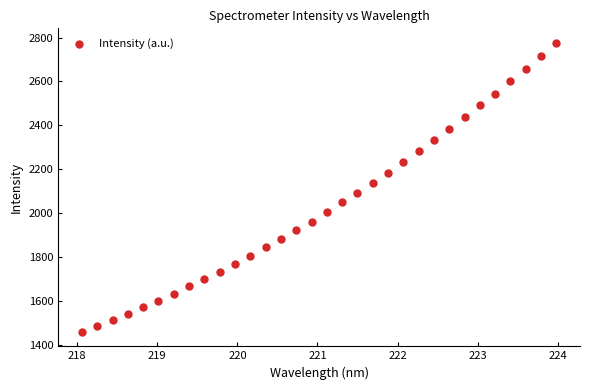

What is the range of X values (max minus min)?

5.9